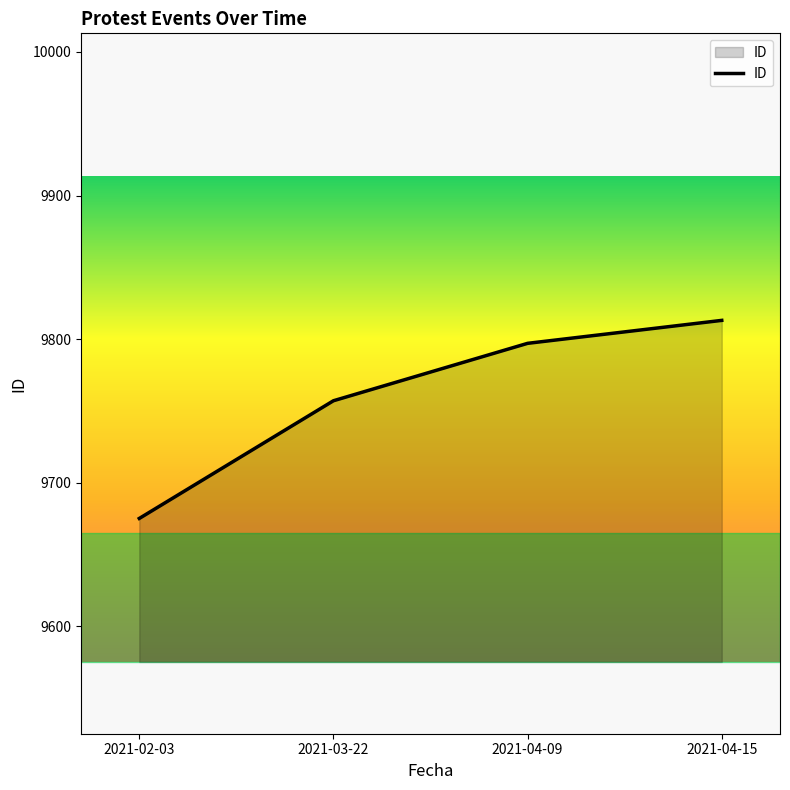

Reading left to right, list all the values displayed in this chart.

9675	9757	9797	9813